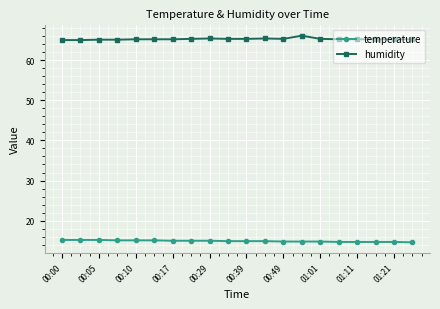

How many lines are shown in the chart?

2